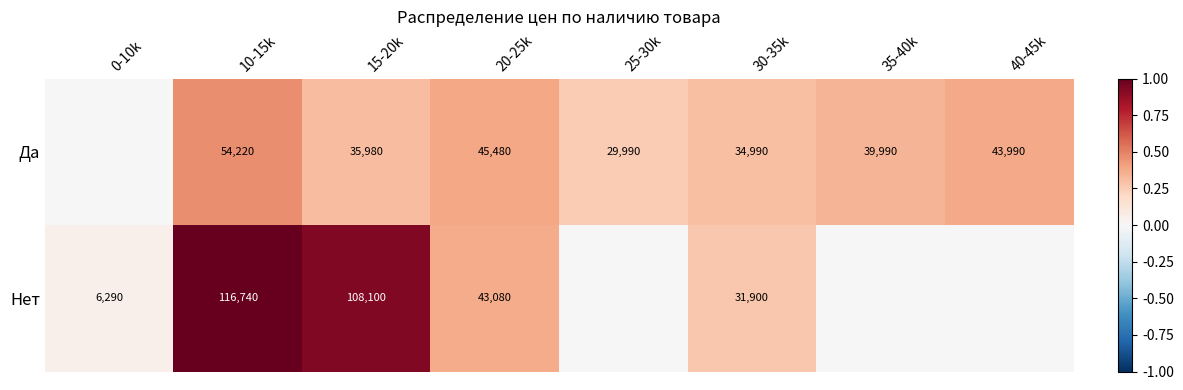

Between 20-25k and 30-35k, which series saw the biggest shift?

Нет